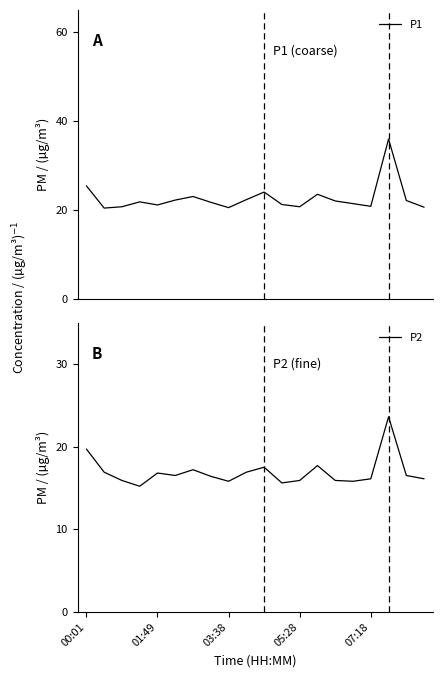

Rank the series by their average value, from lowest to highest.

P2, P1